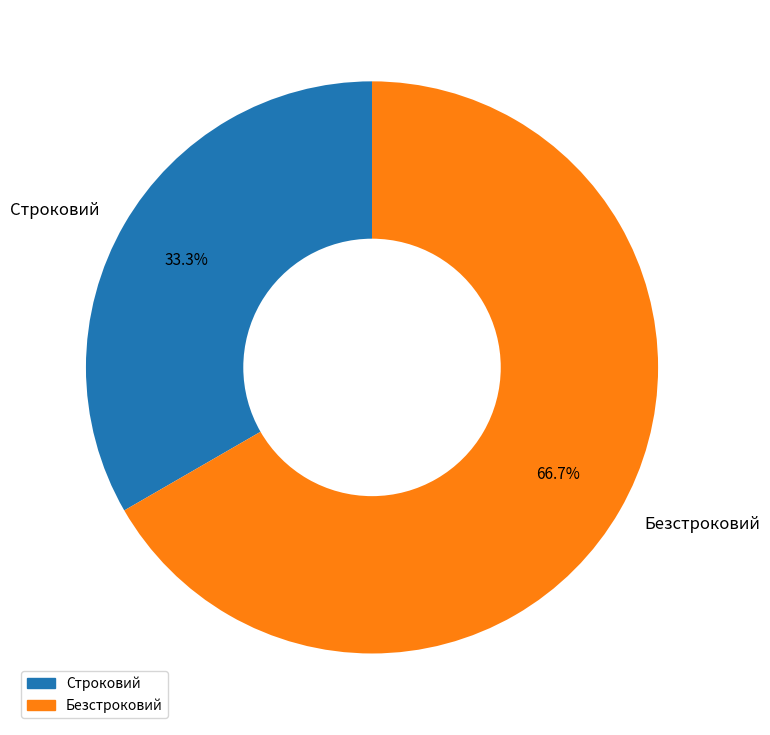

How many slices are in this pie chart?

2